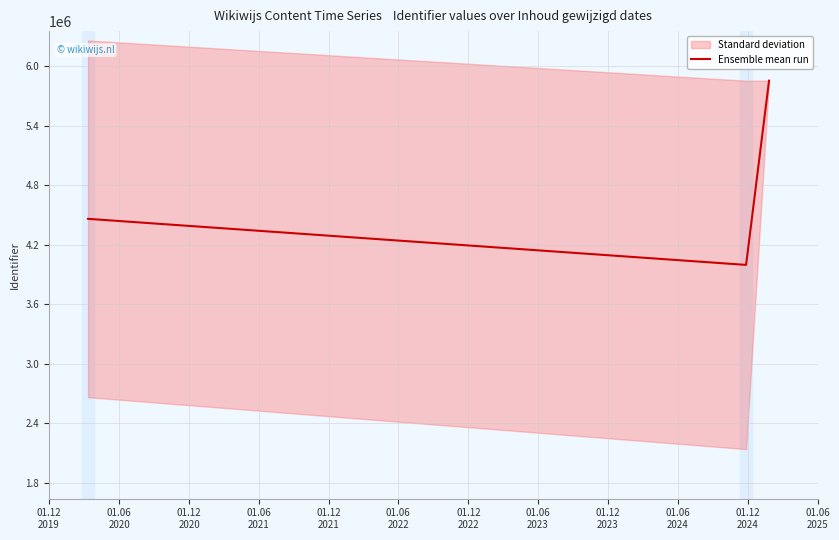

What is the maximum value for Ensemble mean run?

5852868.5